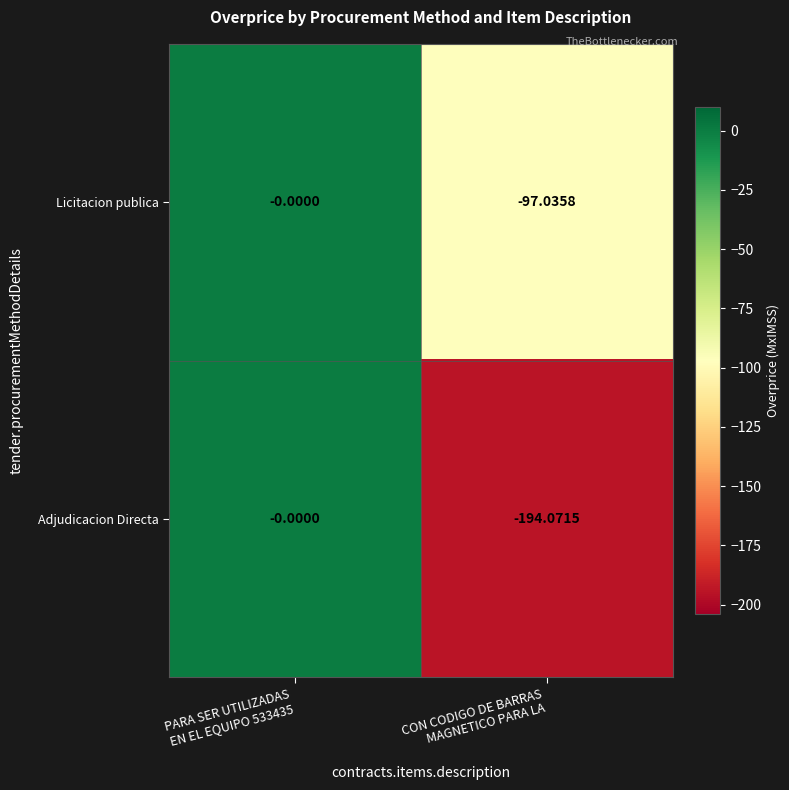

Which series has the widest spread of values?

Adjudicacion Directa